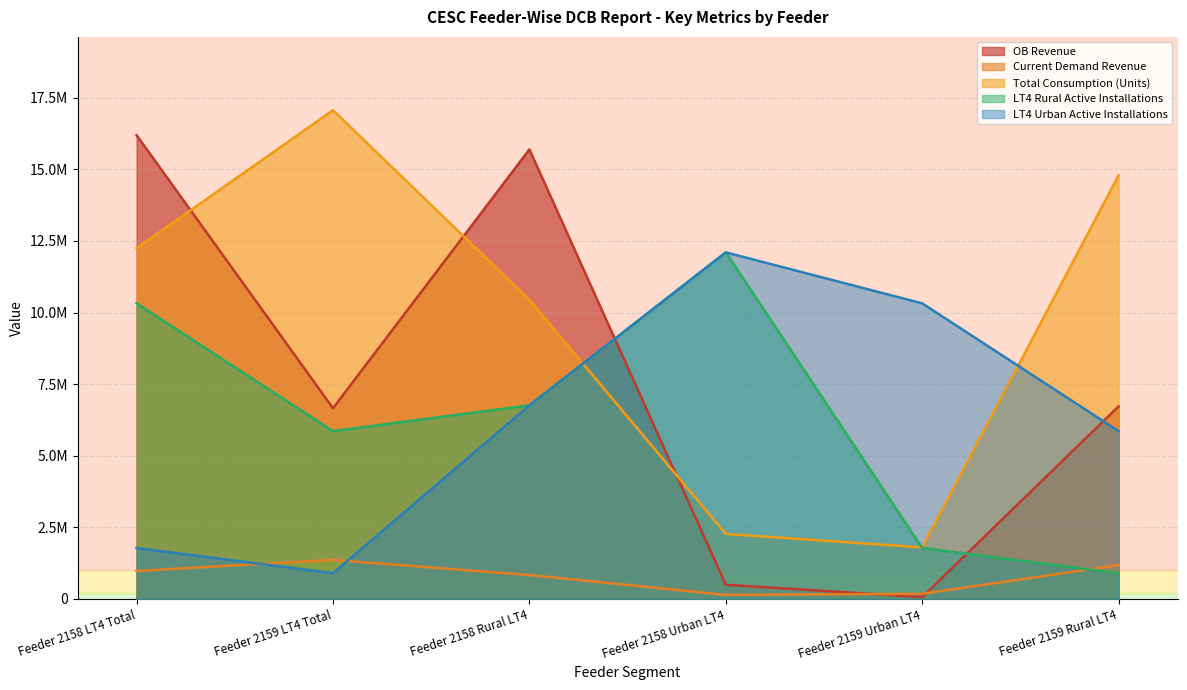

At Feeder 2159 Rural LT4, list the series in order from largest to smallest.

Total Consumption (Units), OB Revenue, LT4 Urban Active Installations, Current Demand Revenue, LT4 Rural Active Installations